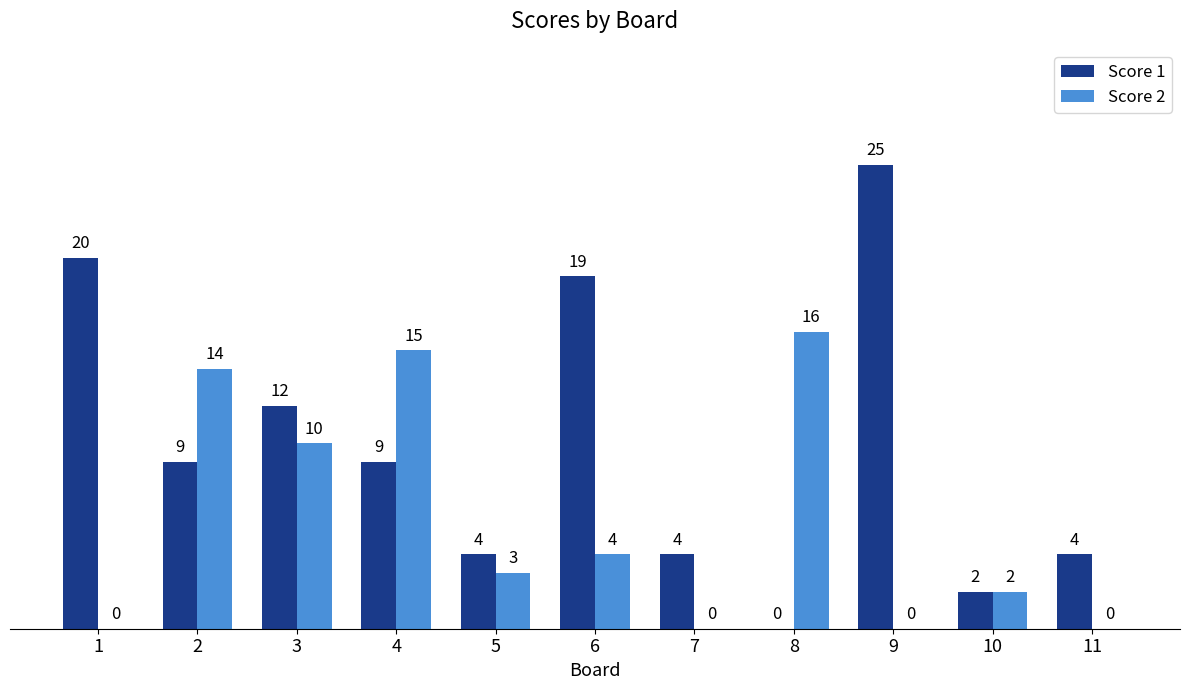

Is the value of Score 2 at 2 greater than the value of Score 1 at 5?

Yes